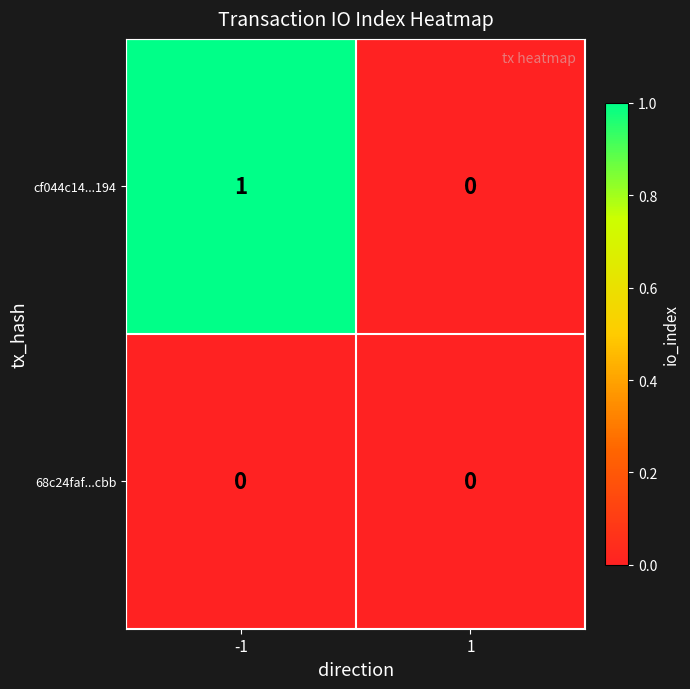

Which category has the highest value across all series?

-1